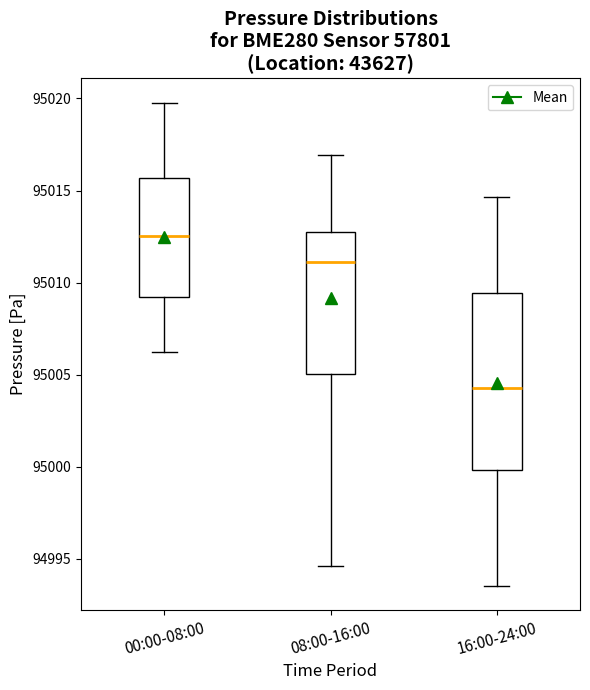

Where does the median line of the box for 16:00-24:00 sit on the y-axis? The values are not printed on the chart, so give them approximately, as read against the axis.

95004.5